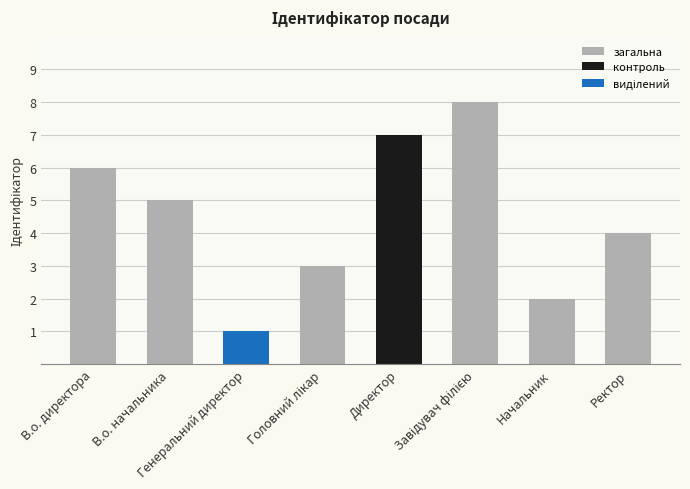

What is the difference between the second highest and minimum values?

6